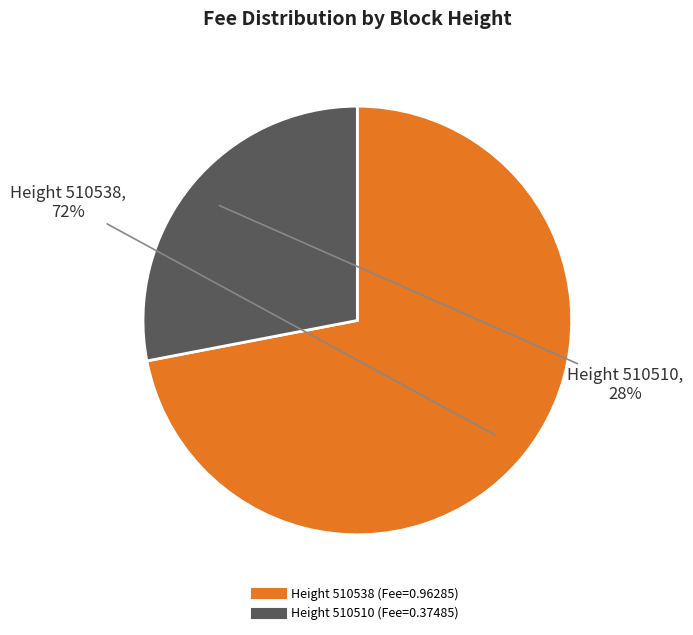

Does any single category account for the majority?

Yes